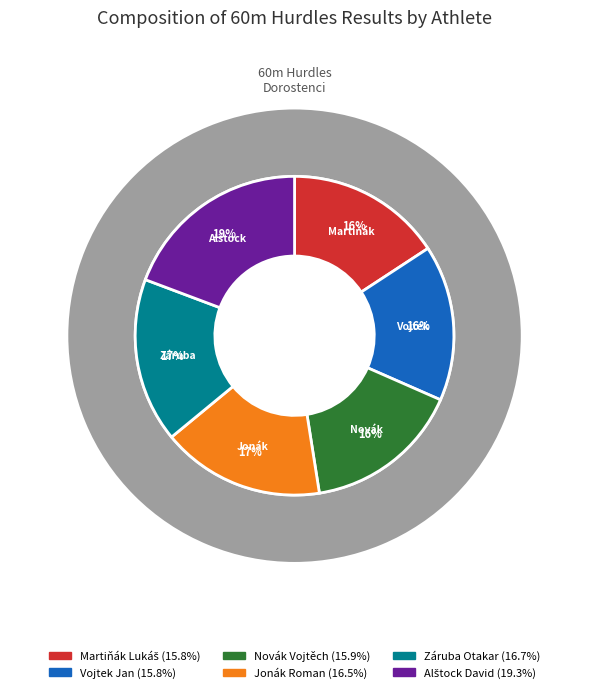

What is the ratio of the value at Martiňák Lukáš to the value at Novák Vojtěch?

1.0